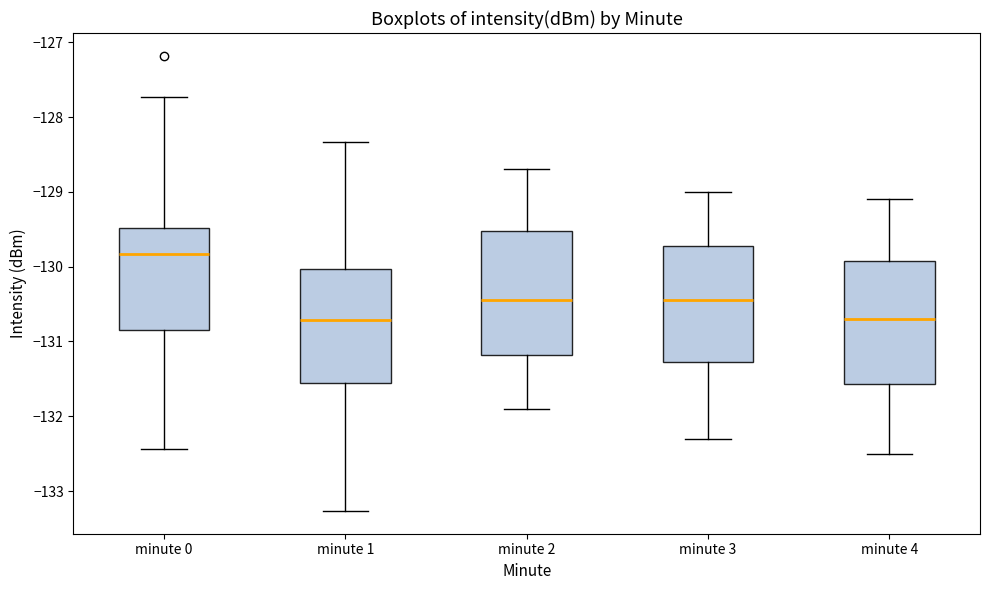

Reading left to right, transcribe this box plot: for each box, give where its median line is, the range the box spans, and where its two whiskers end, as read against the y-axis. The values are not printed on the chart, so give them approximately, as read against the axis.

minute 0: median -129.8, box -130.9 to -129.5, whiskers -132.4 to -127.7
minute 1: median -130.7, box -131.5 to -130.0, whiskers -133.3 to -128.3
minute 2: median -130.4, box -131.2 to -129.5, whiskers -131.9 to -128.7
minute 3: median -130.4, box -131.3 to -129.7, whiskers -132.3 to -129.0
minute 4: median -130.7, box -131.6 to -129.9, whiskers -132.5 to -129.1